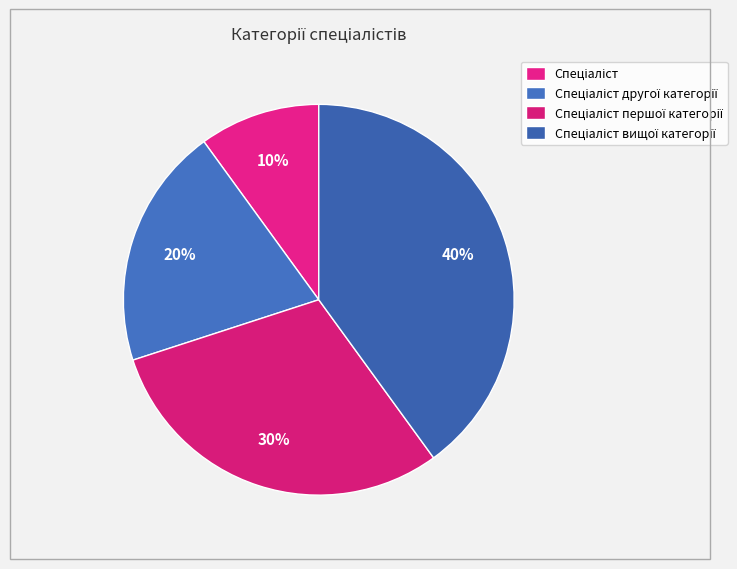

Do Спеціаліст першої категорії and Спеціаліст другої категорії together represent more than half of the pie?

No